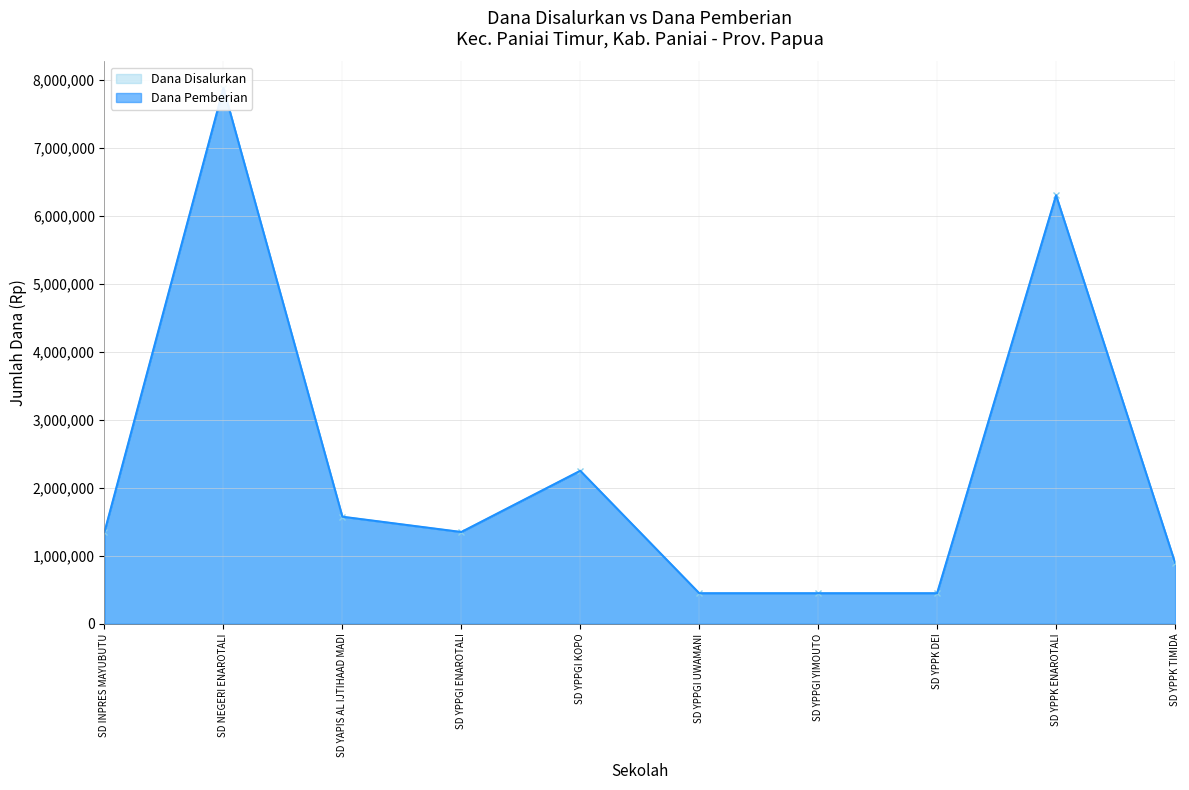

At which label is Dana Pemberian closest to 4162500?

SD YPPGI KOPO